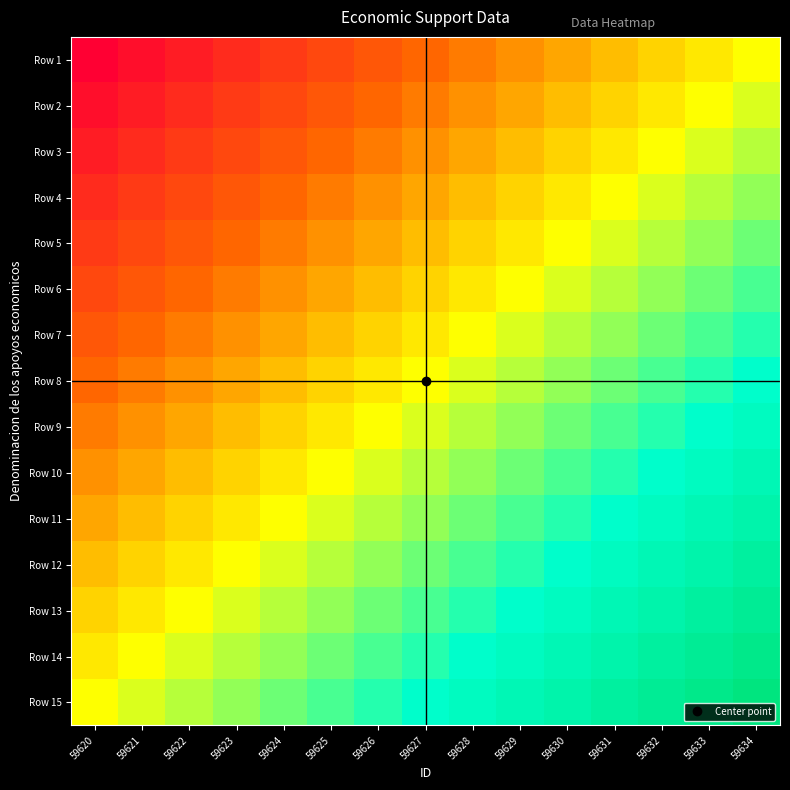

Reading right to left, list all the values displayed in this chart.

Row 1: 59634=0.0	59633=-0.1	59632=-0.1	59631=-0.2	59630=-0.3	59629=-0.4	59628=-0.4	59627=-0.5	59626=-0.6	59625=-0.6	59624=-0.7	59623=-0.8	59622=-0.9	59621=-0.9	59620=-1.0
Row 2: 59634=0.1	59633=0.0	59632=-0.1	59631=-0.1	59630=-0.2	59629=-0.3	59628=-0.4	59627=-0.4	59626=-0.5	59625=-0.6	59624=-0.6	59623=-0.7	59622=-0.8	59621=-0.9	59620=-0.9
Row 3: 59634=0.1	59633=0.1	59632=0.0	59631=-0.1	59630=-0.1	59629=-0.2	59628=-0.3	59627=-0.4	59626=-0.4	59625=-0.5	59624=-0.6	59623=-0.6	59622=-0.7	59621=-0.8	59620=-0.9
Row 4: 59634=0.2	59633=0.1	59632=0.1	59631=0.0	59630=-0.1	59629=-0.1	59628=-0.2	59627=-0.3	59626=-0.4	59625=-0.4	59624=-0.5	59623=-0.6	59622=-0.6	59621=-0.7	59620=-0.8
Row 5: 59634=0.3	59633=0.2	59632=0.1	59631=0.1	59630=0.0	59629=-0.1	59628=-0.1	59627=-0.2	59626=-0.3	59625=-0.4	59624=-0.4	59623=-0.5	59622=-0.6	59621=-0.6	59620=-0.7
Row 6: 59634=0.4	59633=0.3	59632=0.2	59631=0.1	59630=0.1	59629=0.0	59628=-0.1	59627=-0.1	59626=-0.2	59625=-0.3	59624=-0.4	59623=-0.4	59622=-0.5	59621=-0.6	59620=-0.6
Row 7: 59634=0.4	59633=0.4	59632=0.3	59631=0.2	59630=0.1	59629=0.1	59628=0.0	59627=-0.1	59626=-0.1	59625=-0.2	59624=-0.3	59623=-0.4	59622=-0.4	59621=-0.5	59620=-0.6
Row 8: 59634=0.5	59633=0.4	59632=0.4	59631=0.3	59630=0.2	59629=0.1	59628=0.1	59627=0.0	59626=-0.1	59625=-0.1	59624=-0.2	59623=-0.3	59622=-0.4	59621=-0.4	59620=-0.5
Row 9: 59634=0.6	59633=0.5	59632=0.4	59631=0.4	59630=0.3	59629=0.2	59628=0.1	59627=0.1	59626=0.0	59625=-0.1	59624=-0.1	59623=-0.2	59622=-0.3	59621=-0.4	59620=-0.4
Row 10: 59634=0.6	59633=0.6	59632=0.5	59631=0.4	59630=0.4	59629=0.3	59628=0.2	59627=0.1	59626=0.1	59625=0.0	59624=-0.1	59623=-0.1	59622=-0.2	59621=-0.3	59620=-0.4
Row 11: 59634=0.7	59633=0.6	59632=0.6	59631=0.5	59630=0.4	59629=0.4	59628=0.3	59627=0.2	59626=0.1	59625=0.1	59624=0.0	59623=-0.1	59622=-0.1	59621=-0.2	59620=-0.3
Row 12: 59634=0.8	59633=0.7	59632=0.6	59631=0.6	59630=0.5	59629=0.4	59628=0.4	59627=0.3	59626=0.2	59625=0.1	59624=0.1	59623=0.0	59622=-0.1	59621=-0.1	59620=-0.2
Row 13: 59634=0.9	59633=0.8	59632=0.7	59631=0.6	59630=0.6	59629=0.5	59628=0.4	59627=0.4	59626=0.3	59625=0.2	59624=0.1	59623=0.1	59622=0.0	59621=-0.1	59620=-0.1
Row 14: 59634=0.9	59633=0.9	59632=0.8	59631=0.7	59630=0.6	59629=0.6	59628=0.5	59627=0.4	59626=0.4	59625=0.3	59624=0.2	59623=0.1	59622=0.1	59621=0.0	59620=-0.1
Row 15: 59634=1.0	59633=0.9	59632=0.9	59631=0.8	59630=0.7	59629=0.6	59628=0.6	59627=0.5	59626=0.4	59625=0.4	59624=0.3	59623=0.2	59622=0.1	59621=0.1	59620=0.0